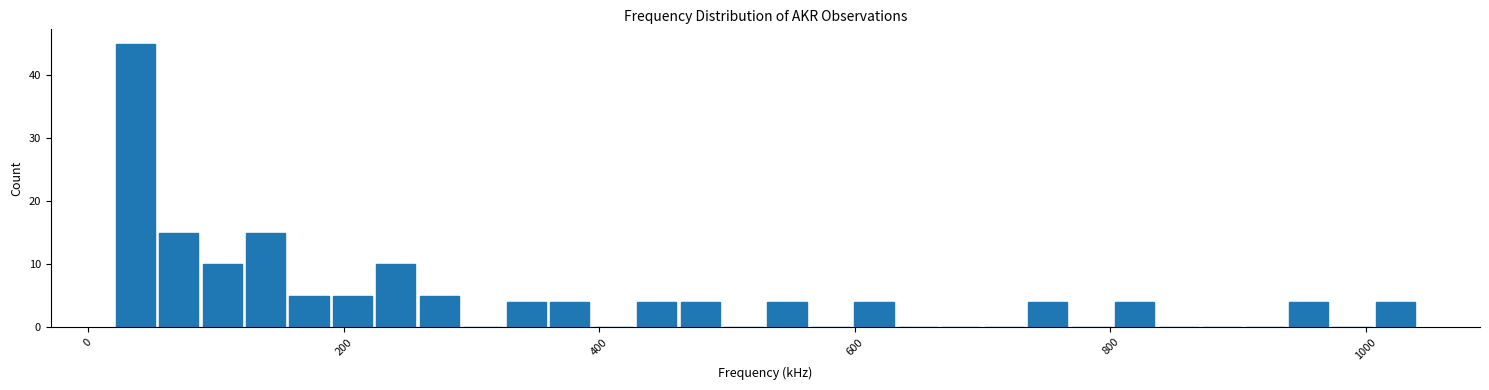

Read against the x-axis, roughly where is the centre of the tallest bar?

40